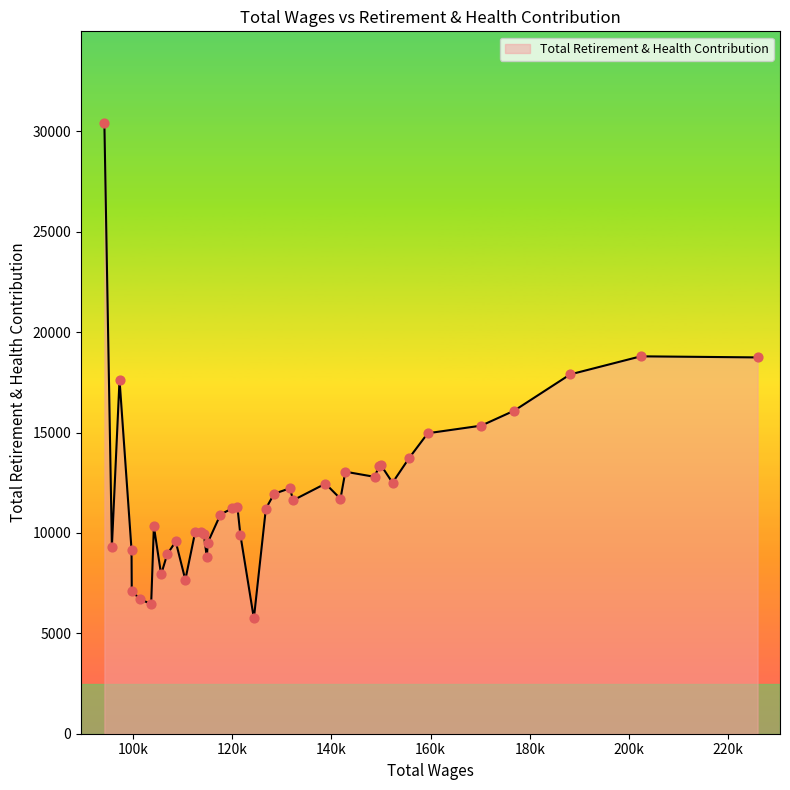

What is the maximum value shown in the chart?

30419